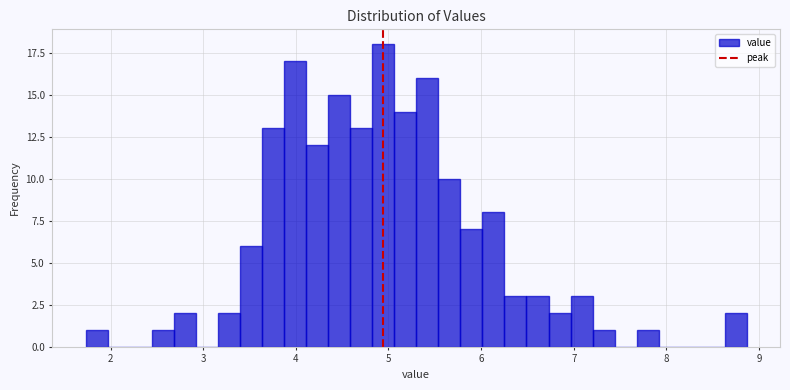

Read against the x-axis, roughly where is the centre of the tallest bar?

4.9